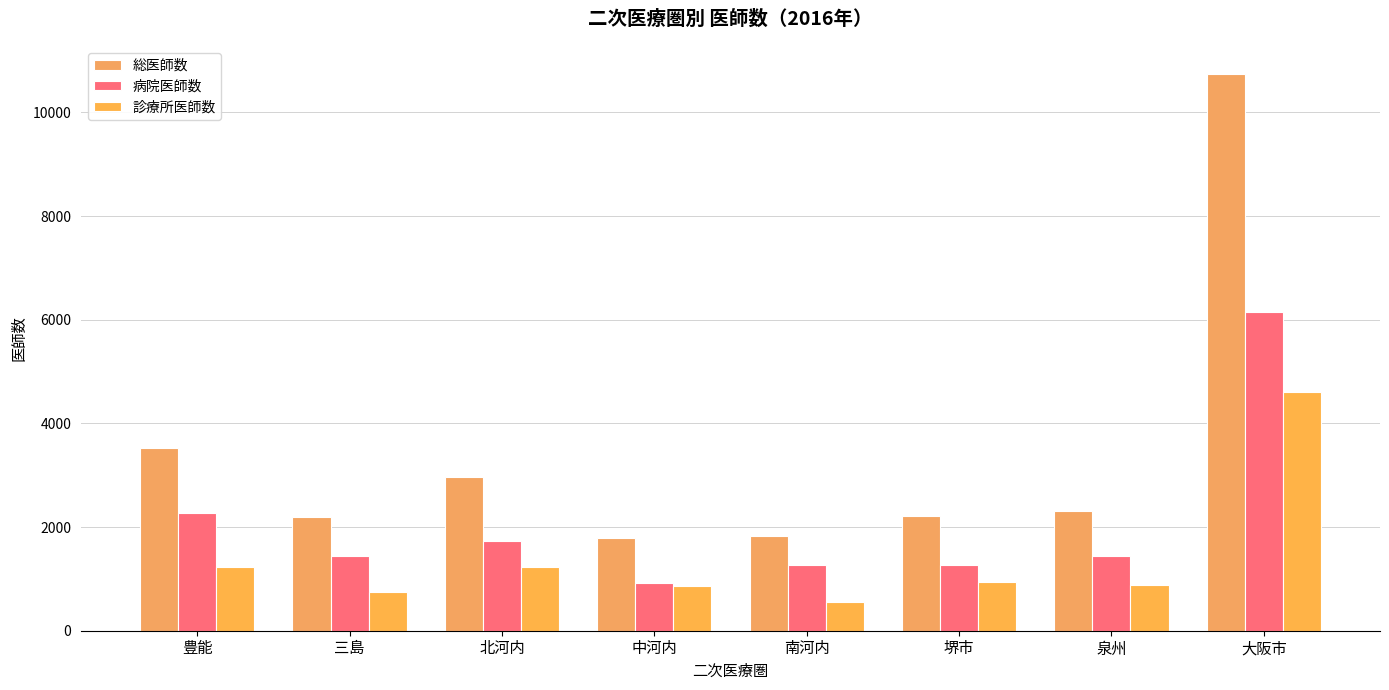

What is the spread (max minus min) of values at 南河内?

1264.1